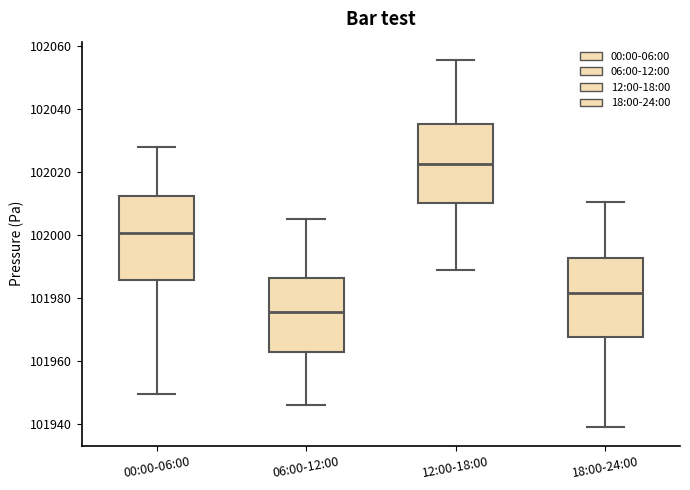

Which box's median line is the highest?

12:00-18:00